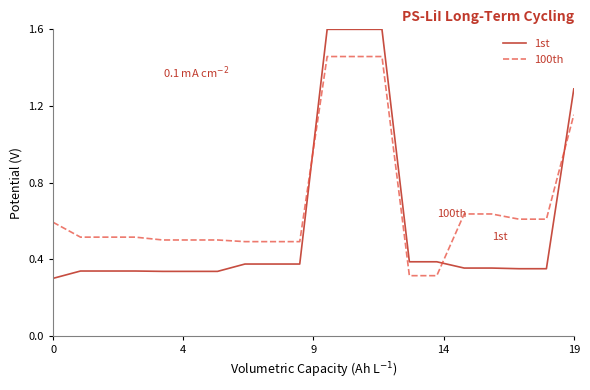

Which series has the largest total across all categories?

100th